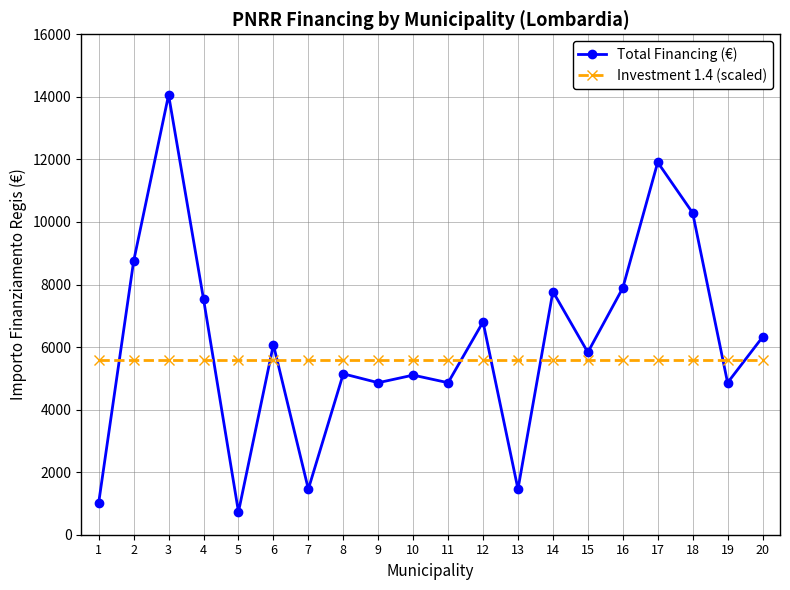

Where is the first local maximum for Total Financing (€)?

3